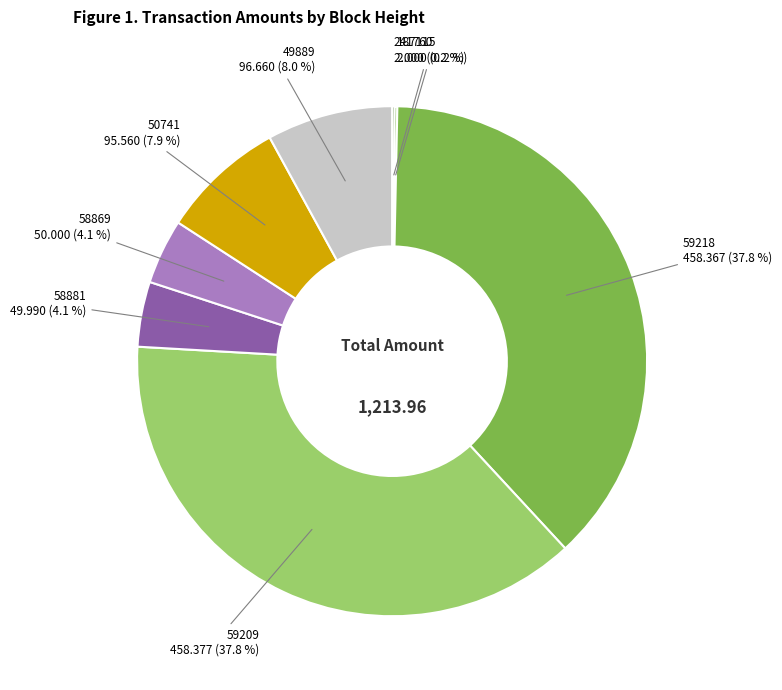

To the nearest percent, what portion does 49889 represent?

8%